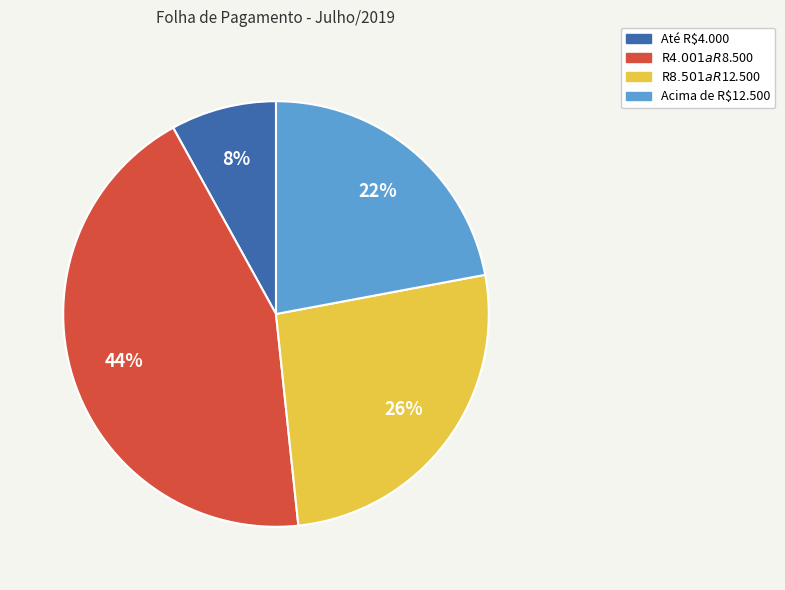

To the nearest percent, what is the average slice percentage?

25%